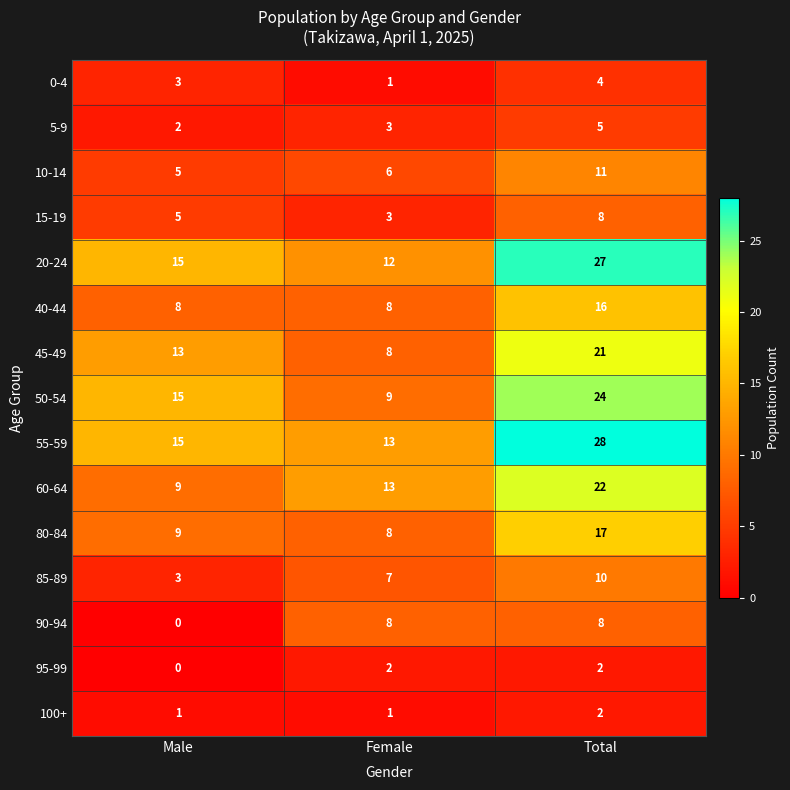

True or false: 0-4 has a value of 3 at Male.

True